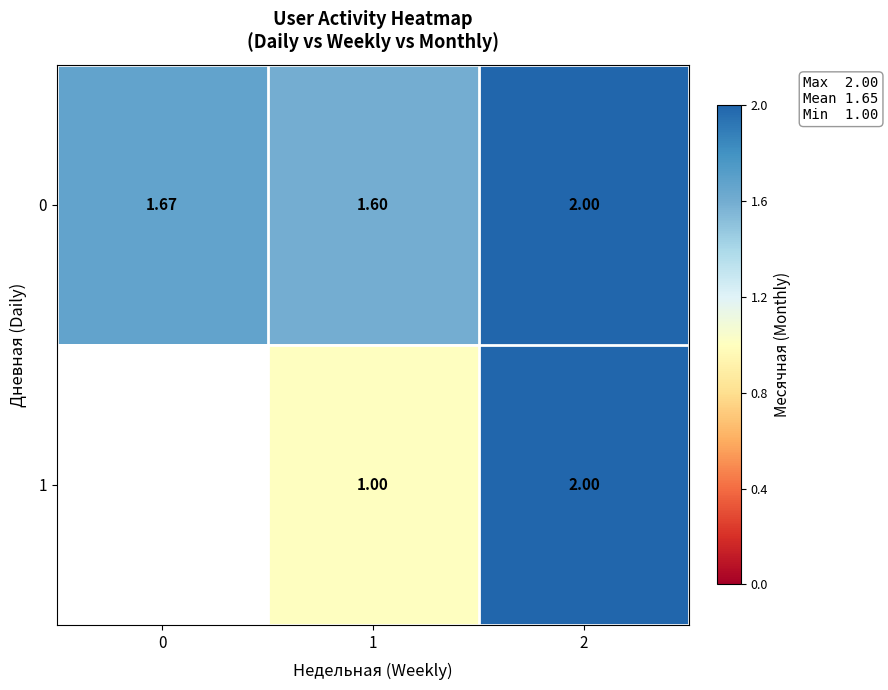

Is it true that 0 equals 2.0 at 2?

True